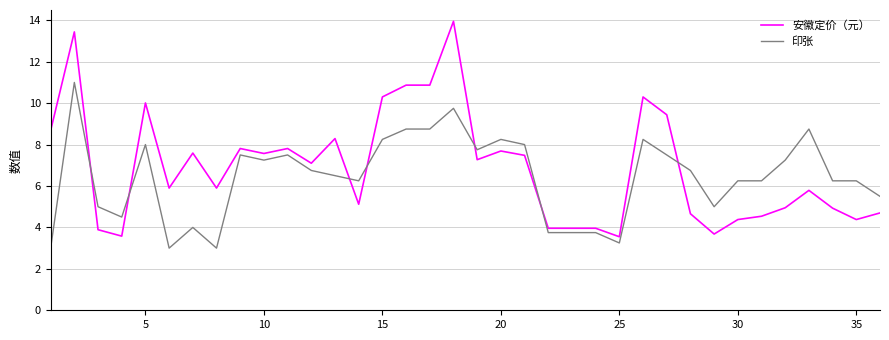

What is the difference between the maximum and minimum values in the 印张 series?

8.0